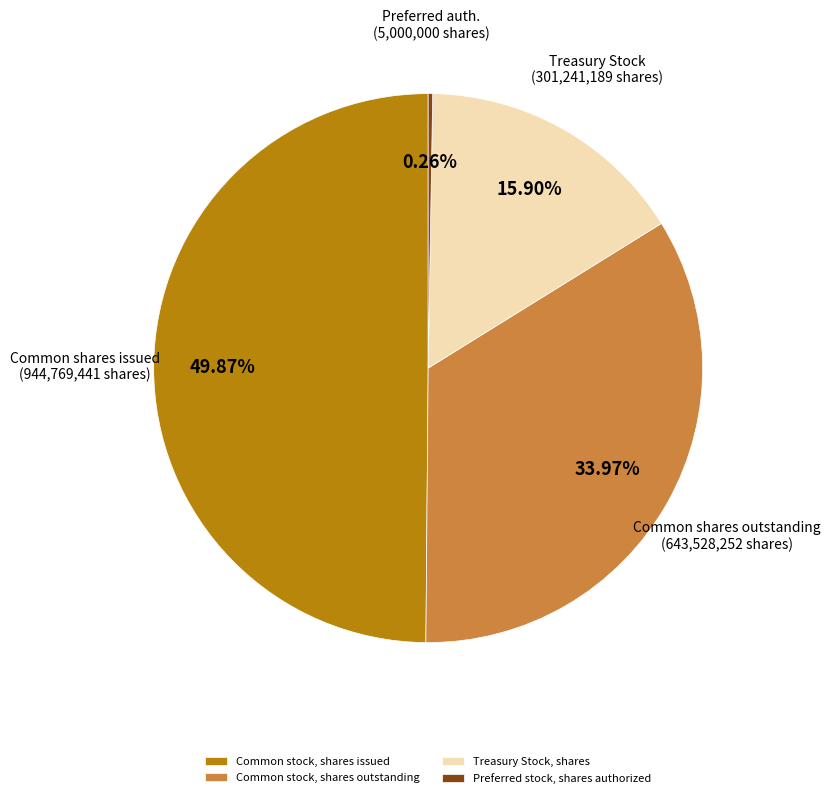

What is the largest slice in the pie chart?

Common stock, shares issued